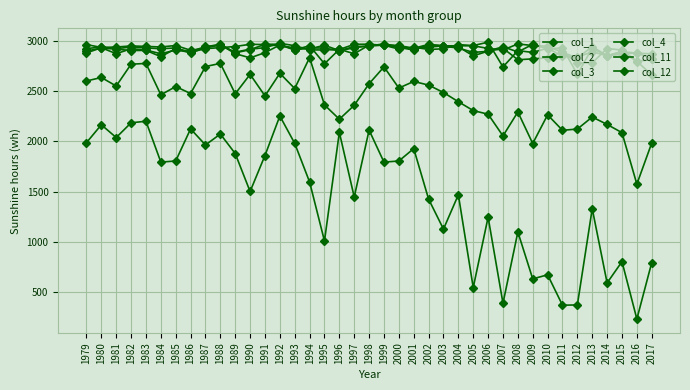

At which label does col_1 first exceed 2919?

1980